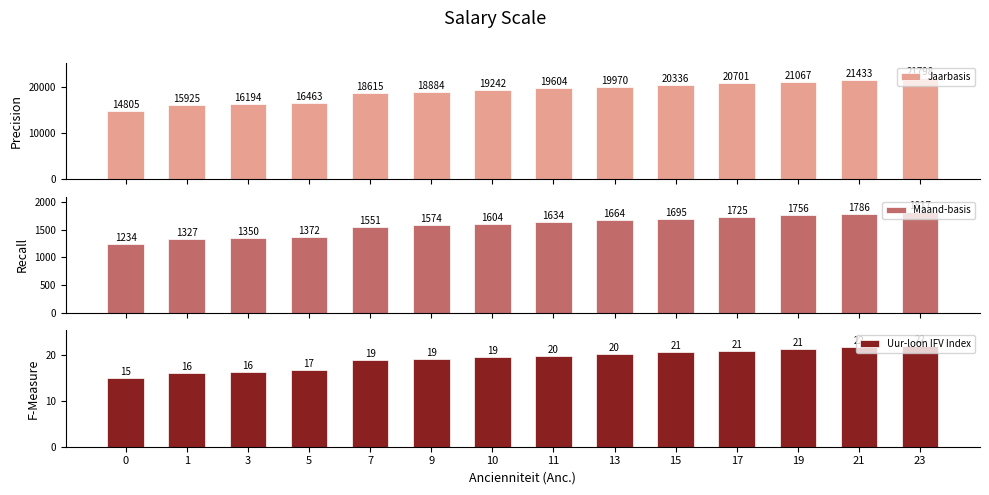

At 17, list the series in order from smallest to largest.

Uur-loon IFV Index, Maand-basis, Jaarbasis